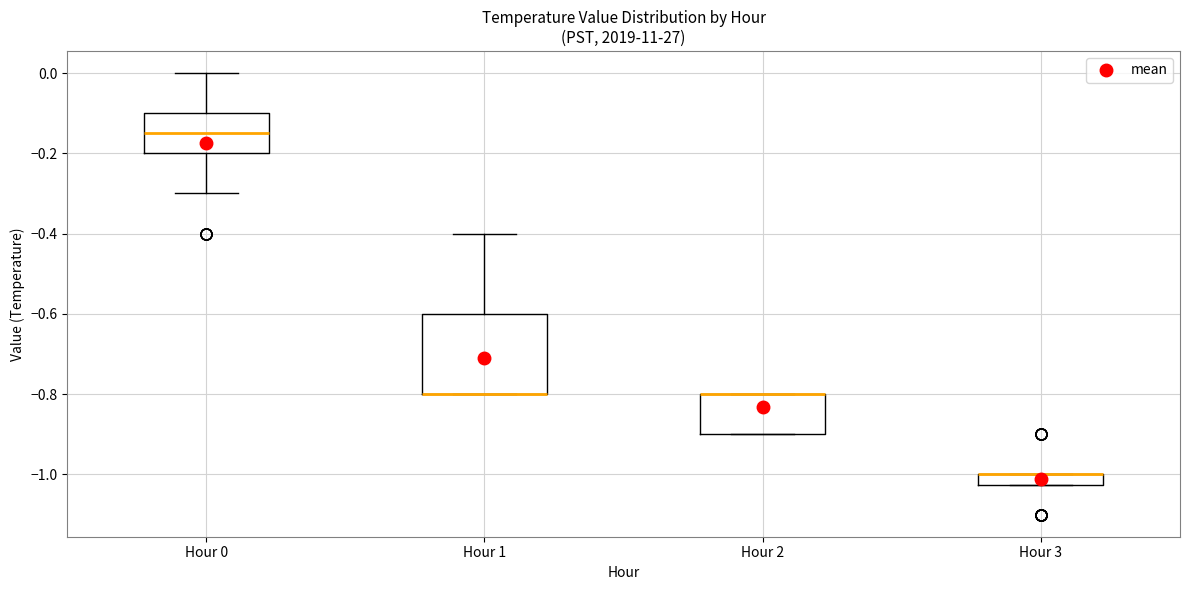

Comparing the boxes themselves (not the whiskers), which one is the tallest?

Hour 1